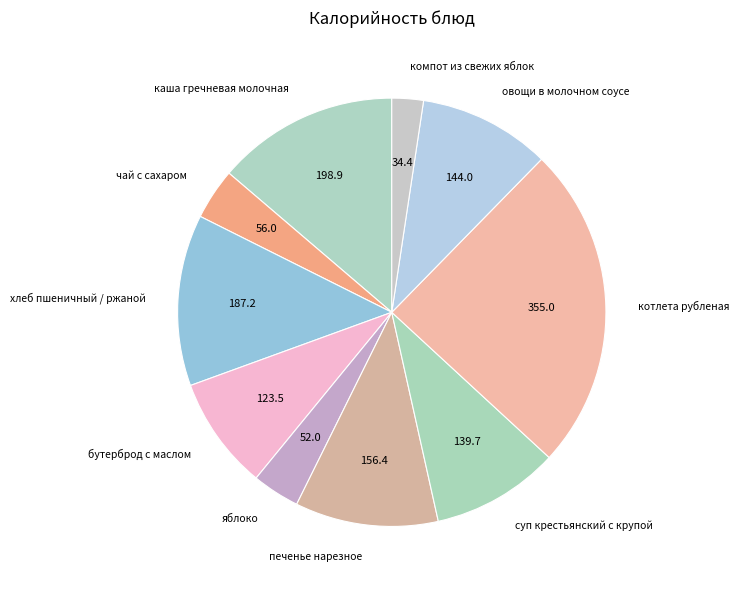

Is there a majority slice in this chart?

No